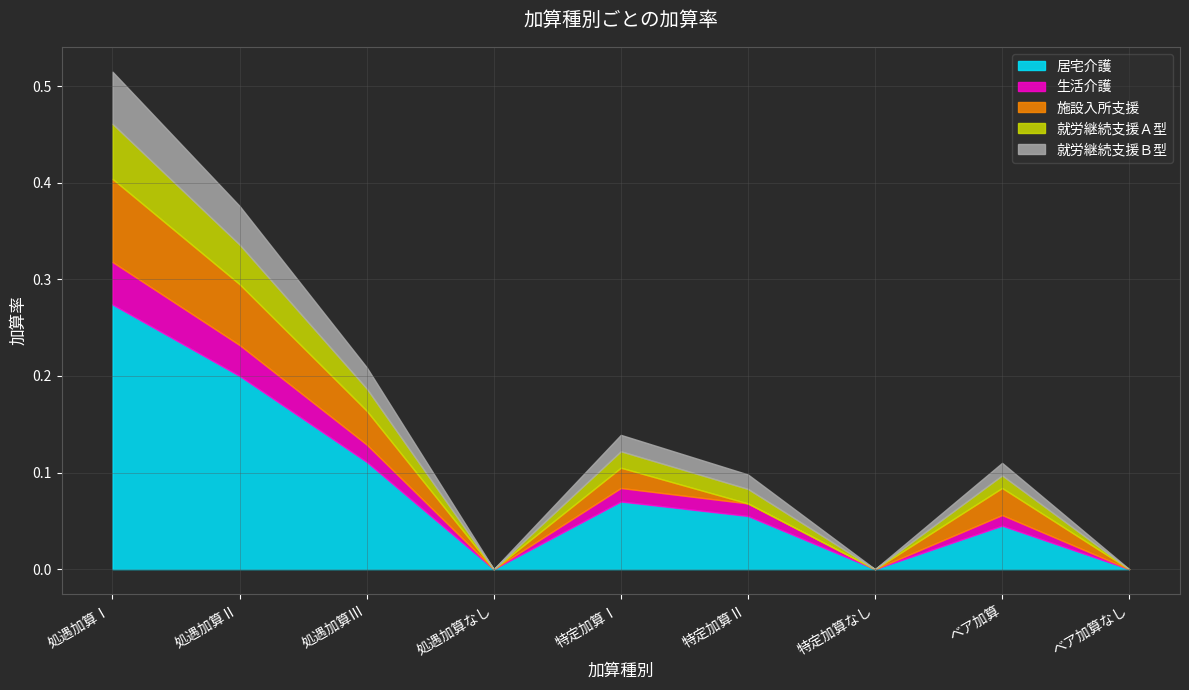

Which category has the highest value across all series?

処遇加算Ⅰ